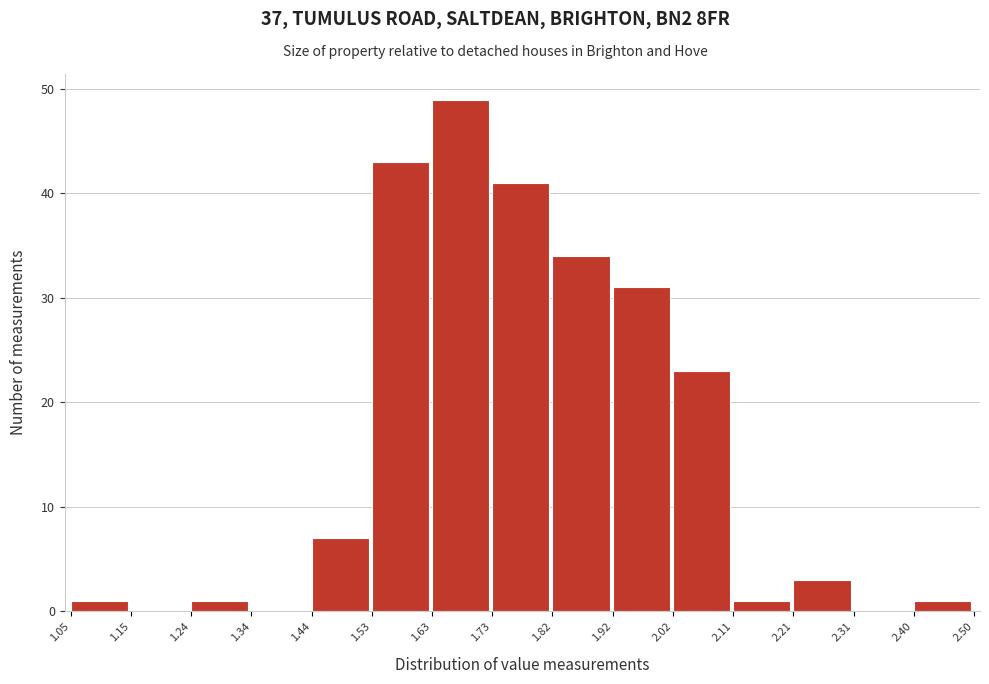

Reading left to right, list every bar in this chart as the range it spans on the x-axis followed by its height. The values are not printed on the chart, so give them approximately, as read against the axis.

1.05 to 1.15: 1
1.15 to 1.24: 0
1.24 to 1.34: 1
1.34 to 1.44: 0
1.44 to 1.53: 7
1.53 to 1.63: 43
1.63 to 1.73: 49
1.73 to 1.82: 41
1.82 to 1.92: 34
1.92 to 2.02: 31
2.02 to 2.11: 23
2.11 to 2.21: 1
2.21 to 2.31: 3
2.31 to 2.40: 0
2.40 to 2.50: 1